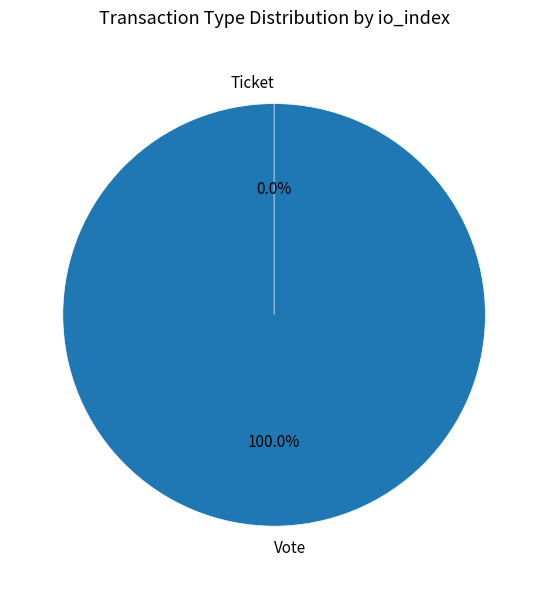

How many slices are in this pie chart?

2